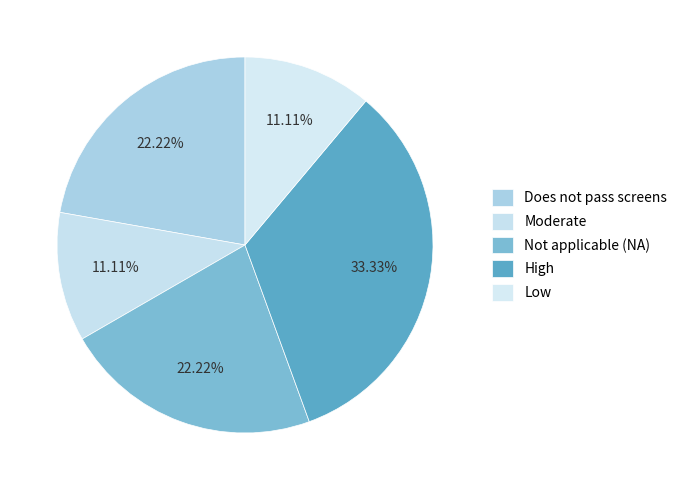

How many segments does this pie chart have?

5